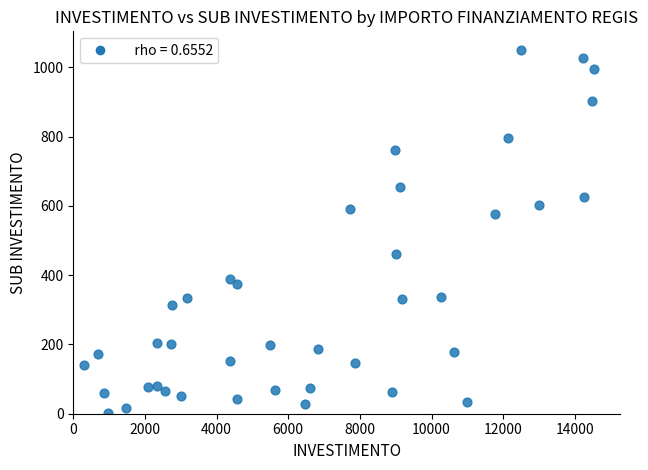

What is the range of Y values (max minus min)?

1050.1